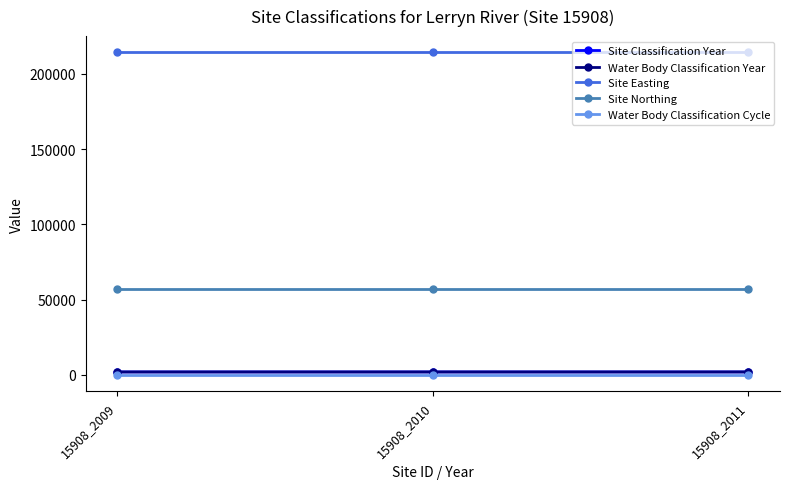

Is this an area chart (filled region under the line)?

No